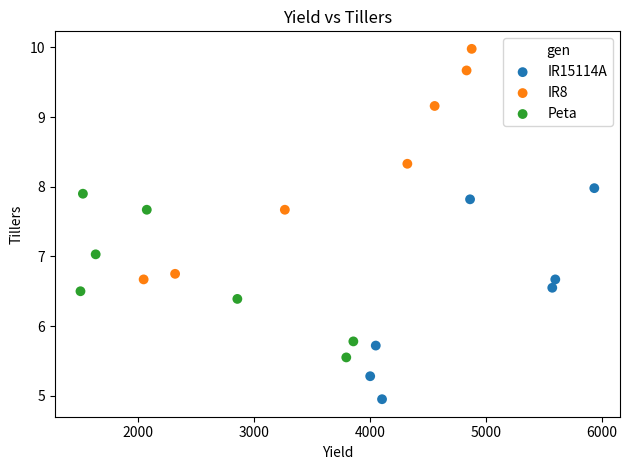

Which series contains the highest Y value?

IR8